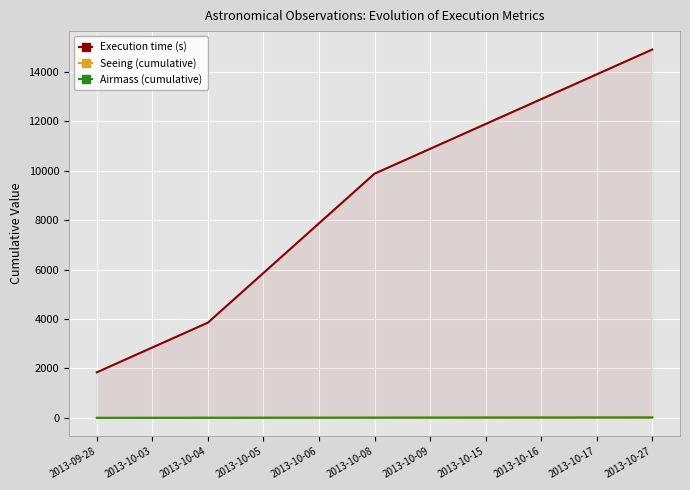

The Seeing (cumulative) series shows 9.2 at 2013-10-09. True or false?

True